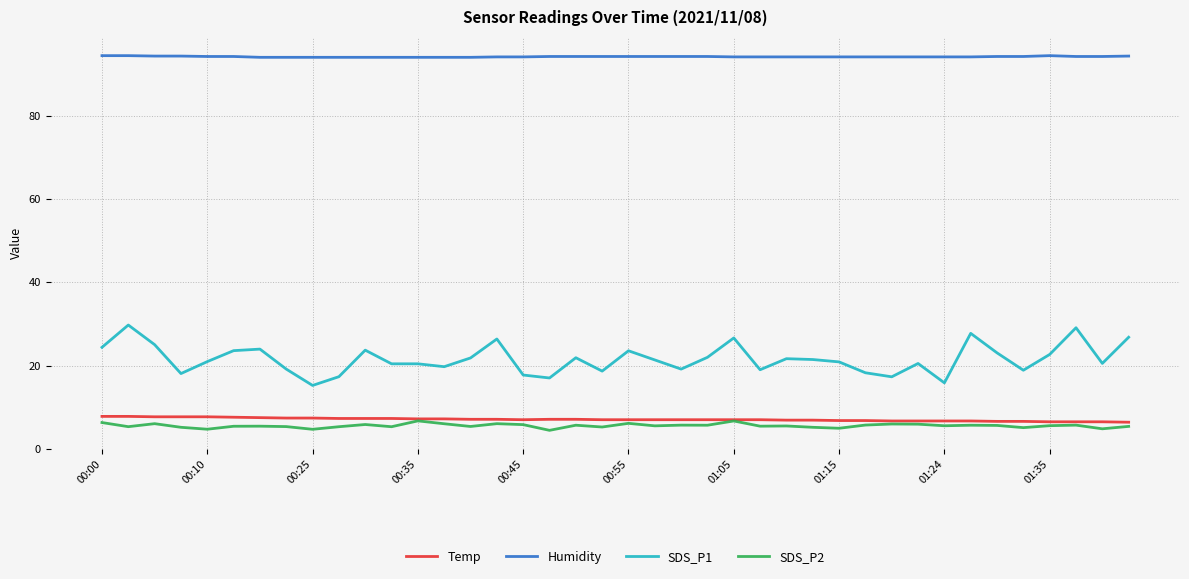

What is the minimum value for SDS_P2?

4.5